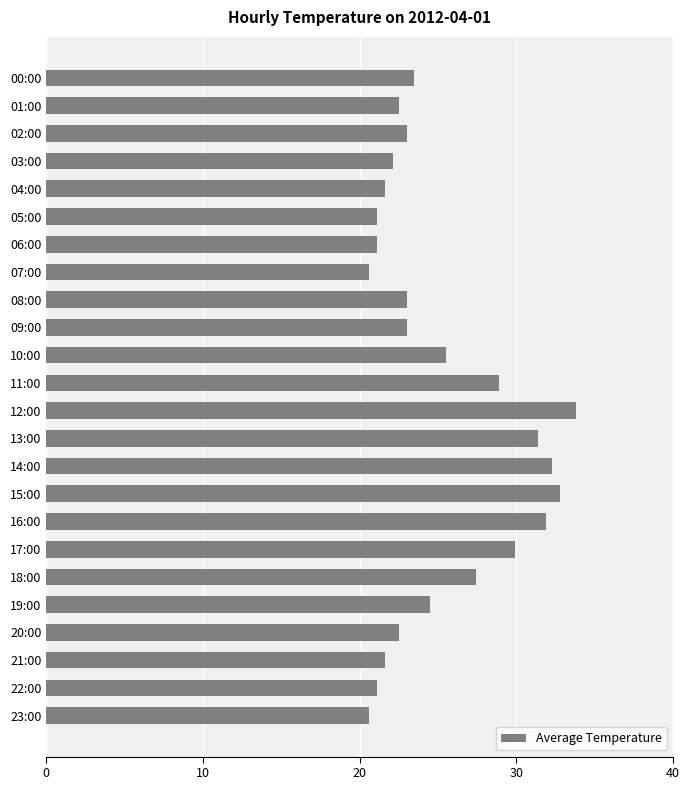

What is the difference between the maximum and minimum values?

13.2